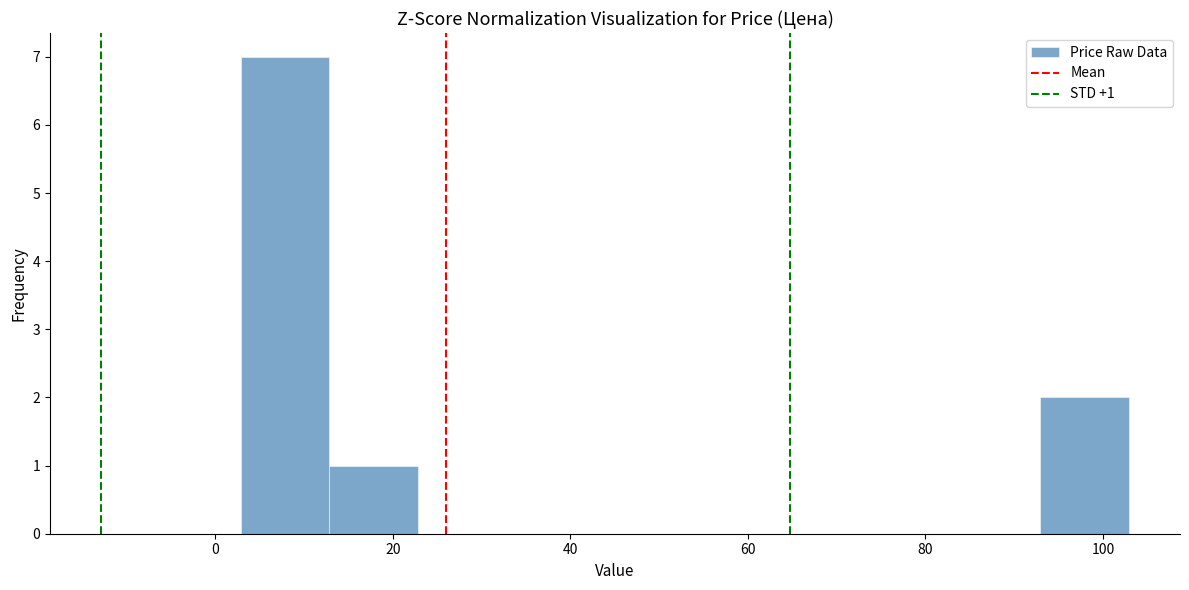

Over which range of the x-axis is the bar tallest?

2 to 12